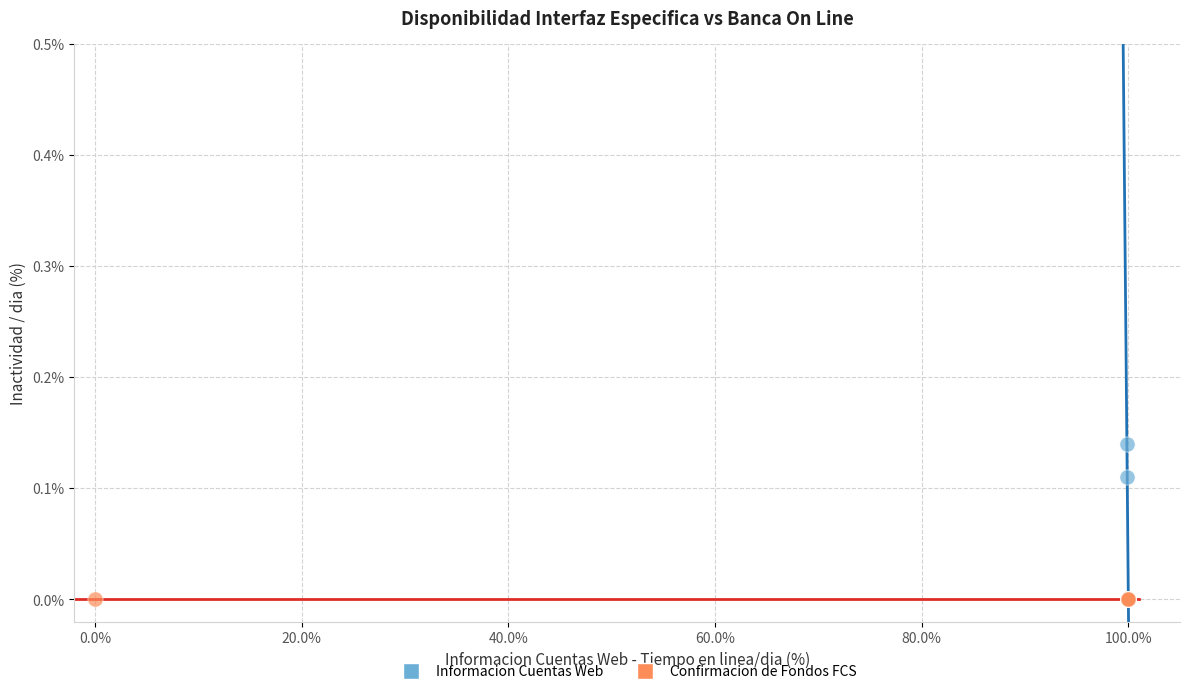

Which series reaches the maximum Y coordinate?

Informacion Cuentas Web